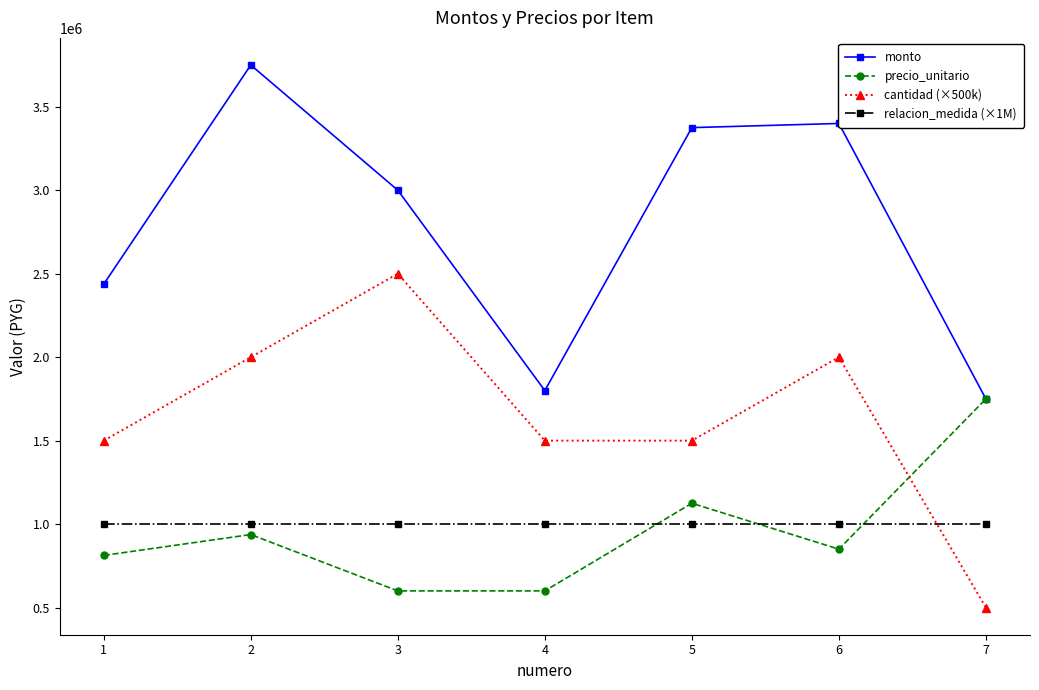

What is the value of the precio_unitario point at the 1st from the left?

812500